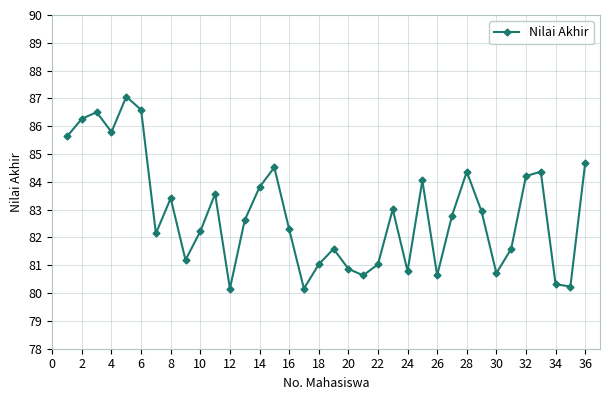

What is the greatest value displayed?

87.1